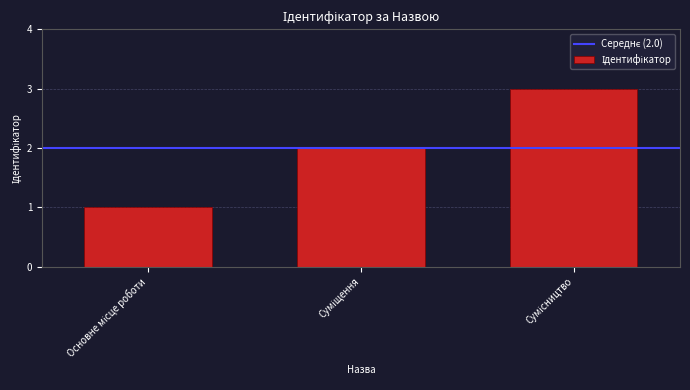

Count the number of categories in the chart.

3